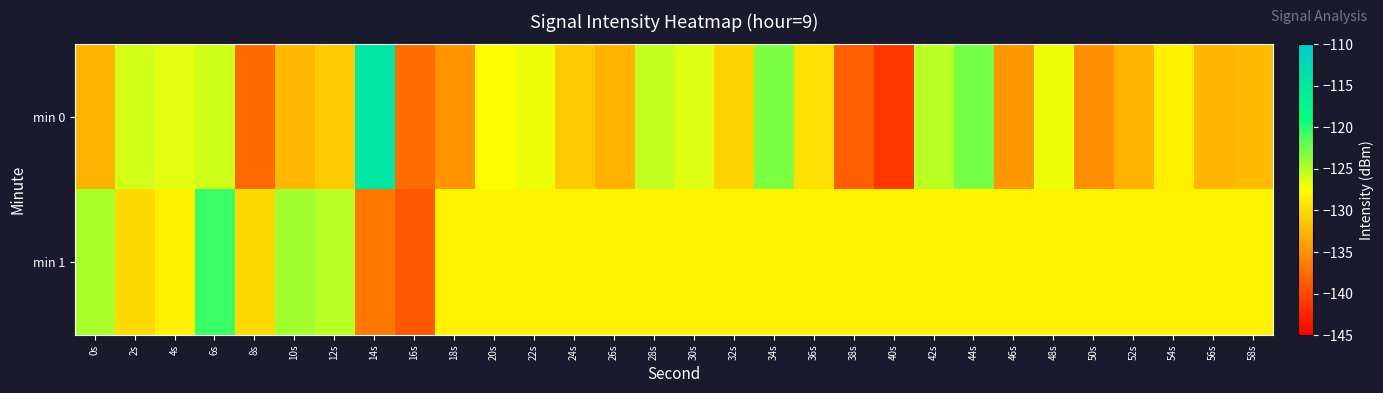

Which series has the largest total across all categories?

min 1